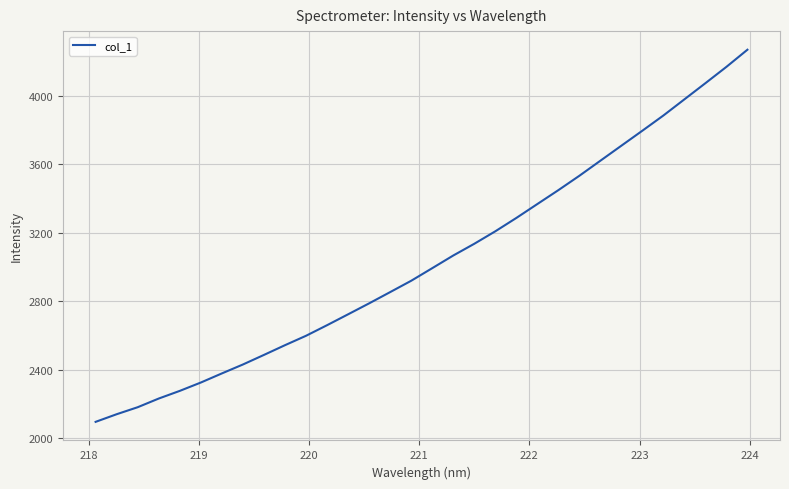

True or false: the data has more than 2 interior local peaks.

False